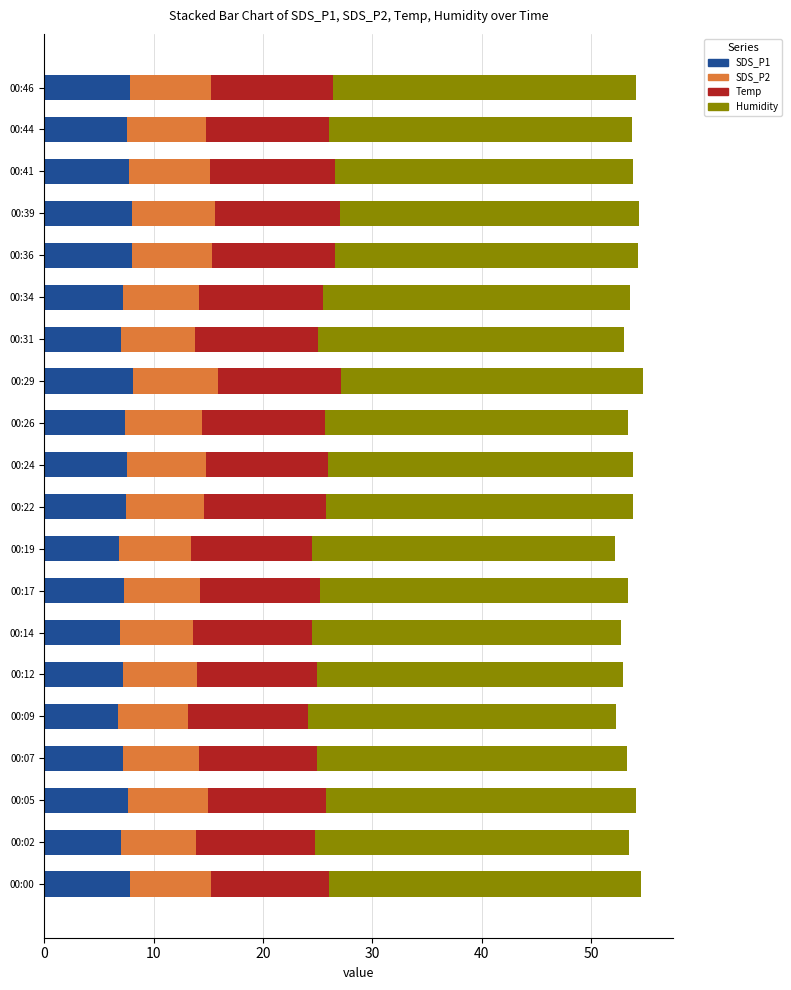

What is the highest value of the SDS_P1 series?

8.1